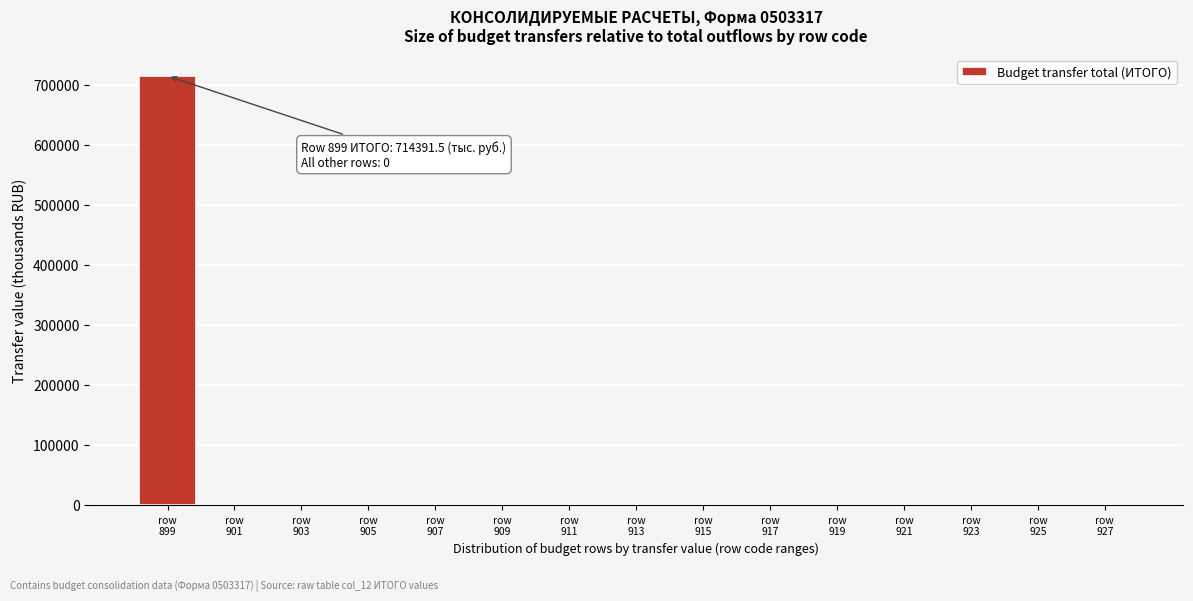

What is the maximum value shown in the chart?

714391.5